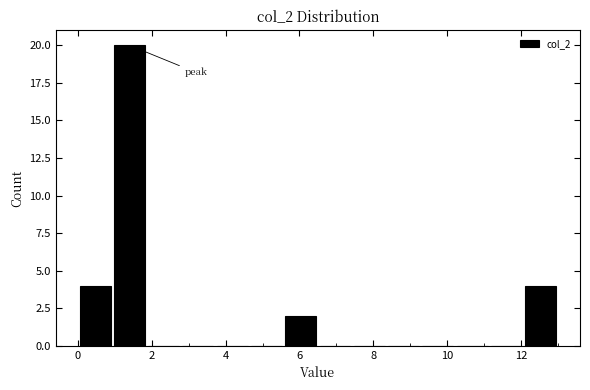

Reading left to right, list every bar in this chart as the range it spans on the x-axis followed by its height. Neither the bar edges nor the heights are printed on the chart, so give them approximately, as read against the axes.

0.0 to 1.0: 4
1.0 to 1.8: 20
1.8 to 2.8: 0
2.8 to 3.8: 0
3.8 to 4.6: 0
4.6 to 5.6: 0
5.6 to 6.6: 2
6.6 to 7.4: 0
7.4 to 8.4: 0
8.4 to 9.2: 0
9.2 to 10.2: 0
10.2 to 11.2: 0
11.2 to 12.0: 0
12.0 to 13.0: 4